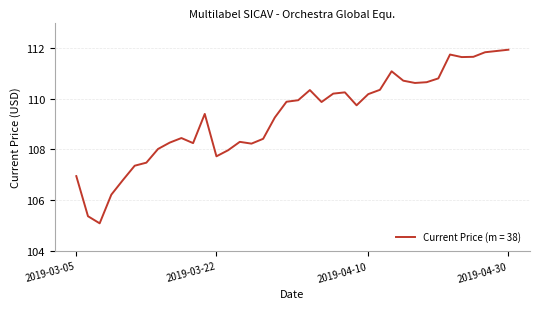

How many series are shown in this chart?

1